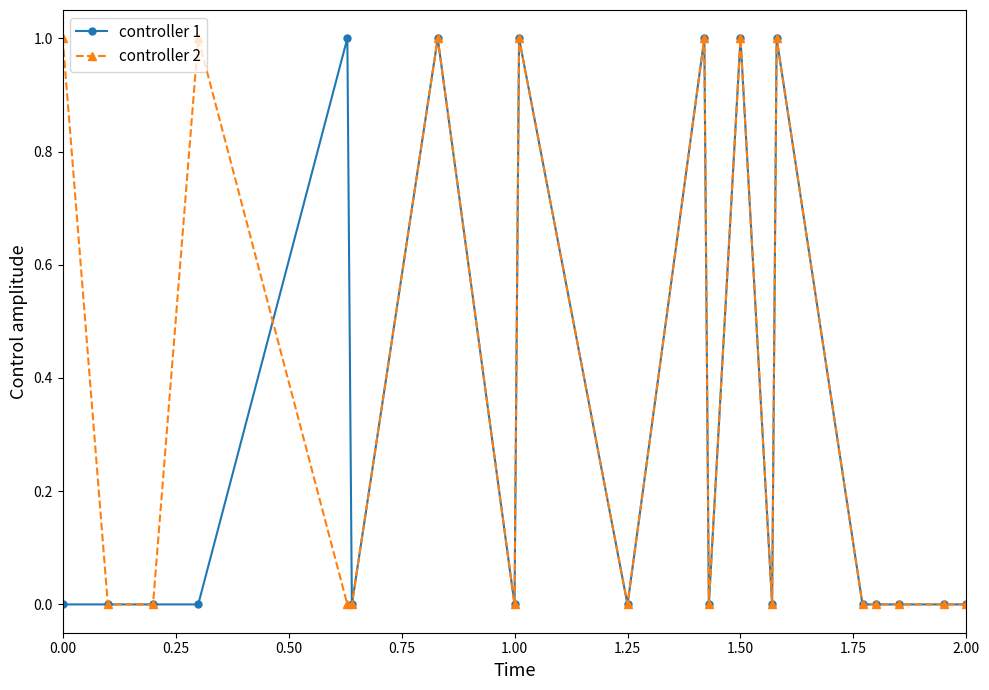

Rank the series by their average value, from highest to lowest.

controller 2, controller 1